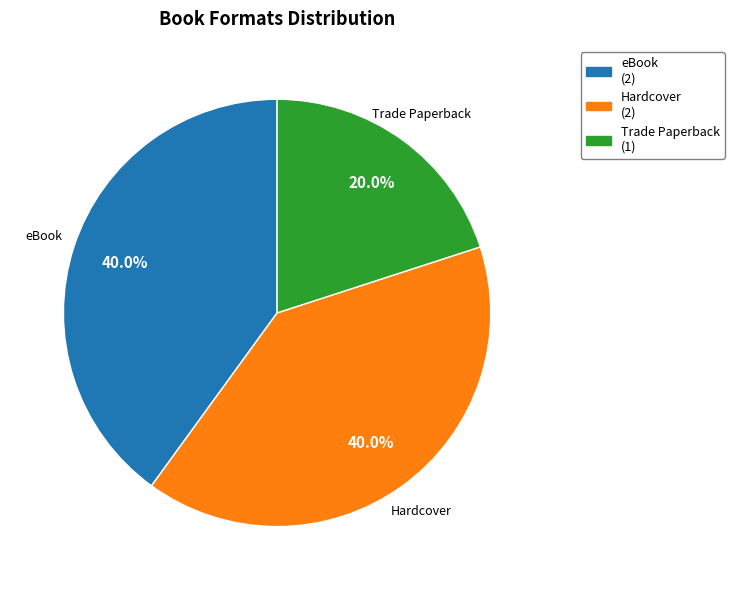

Is there any slice that represents more than half of the pie?

No